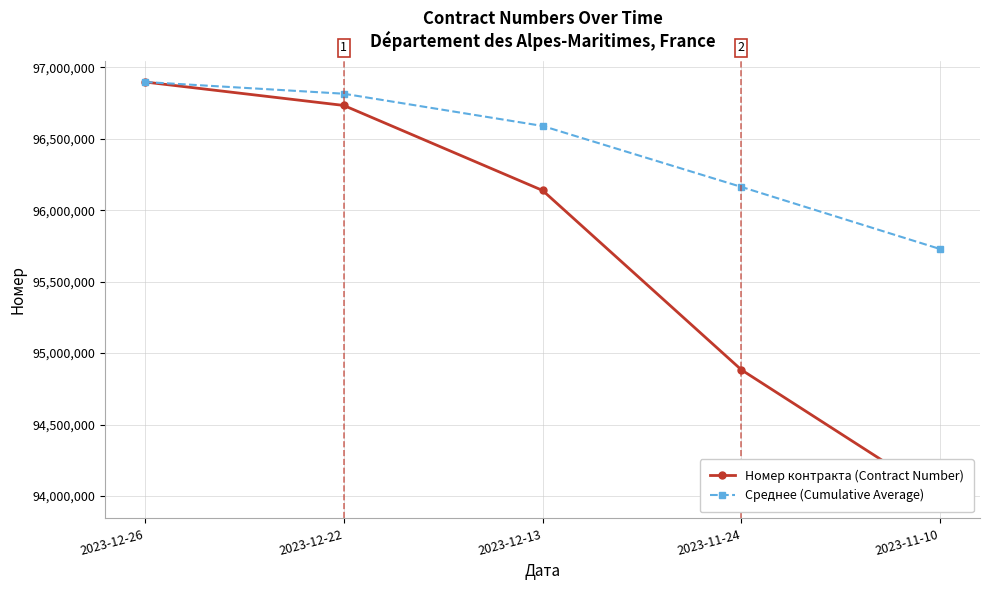

Reading left to right, what are all the values shown in this chart?

Номер контракта (Contract Number): 2023-12-26=96896719.0	2023-12-22=96732748.0	2023-12-13=96138102.0	2023-11-24=94882901.0	2023-11-10=93988927.0
Среднее (Cumulative Average): 2023-12-26=96896719.0	2023-12-22=96814733.5	2023-12-13=96589189.7	2023-11-24=96162617.5	2023-11-10=95727879.4